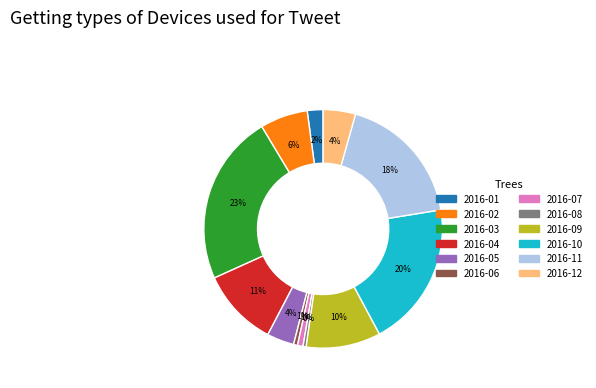

To the nearest percent, what percentage of the pie is 2016-02?

6%